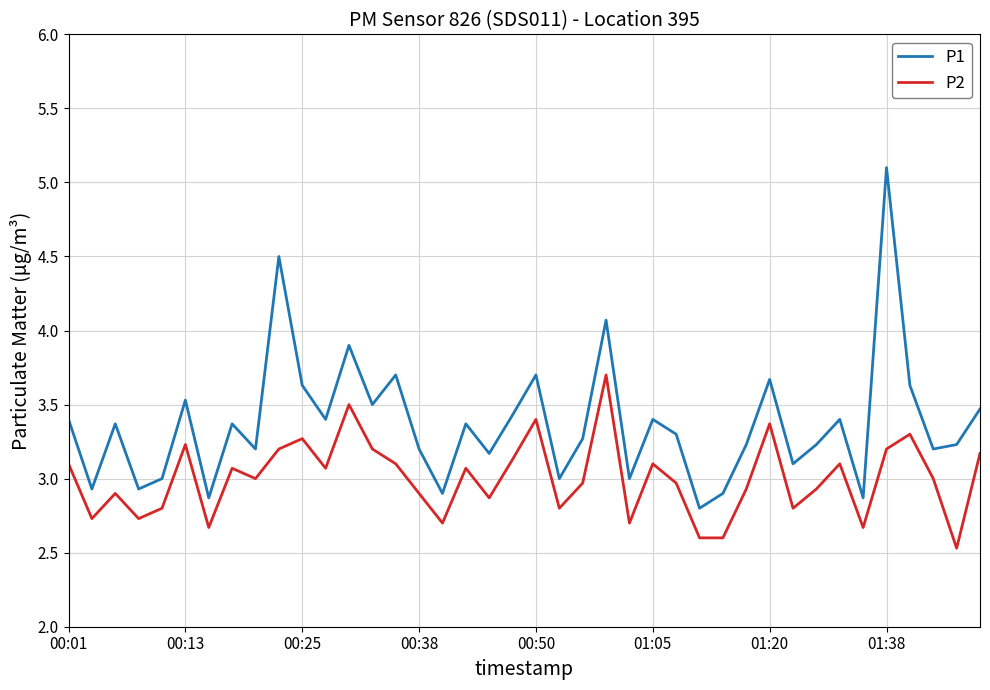

Rank the series by their maximum value, from lowest to highest.

P2, P1